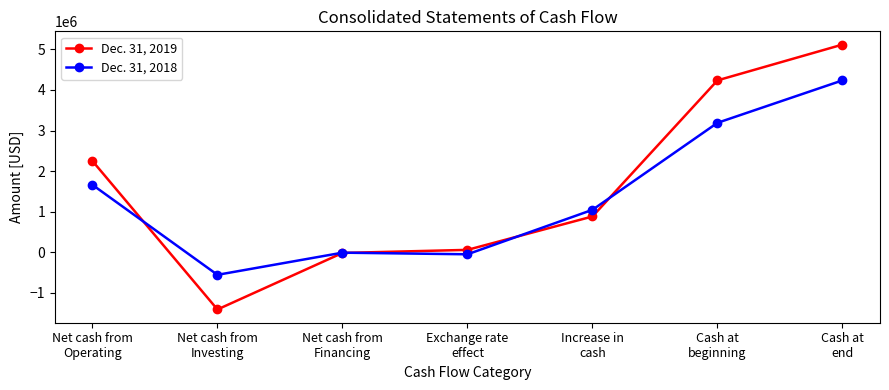

What are all the series names shown in the legend?

Dec. 31, 2019, Dec. 31, 2018